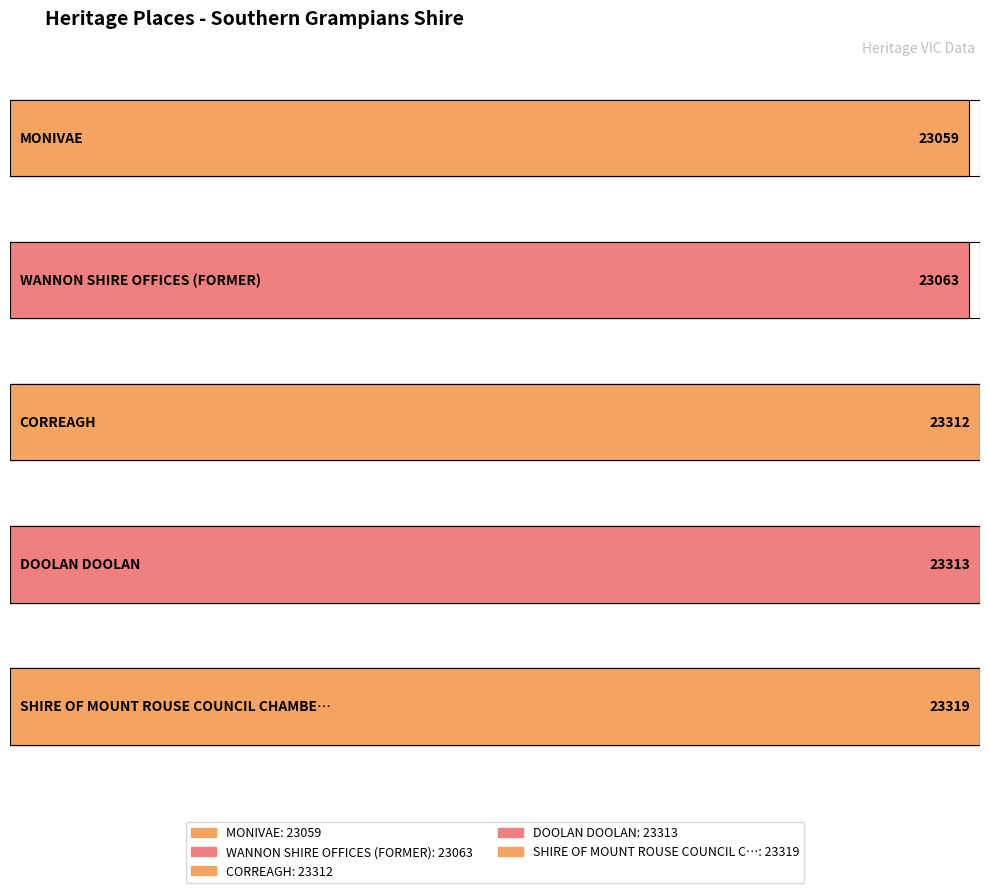

Which label corresponds to the smallest value in the chart?

MONIVAE